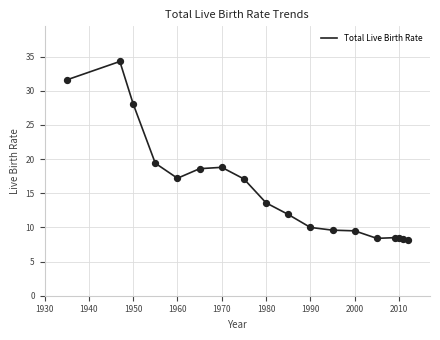

What is the minimum value shown in the chart?

8.2